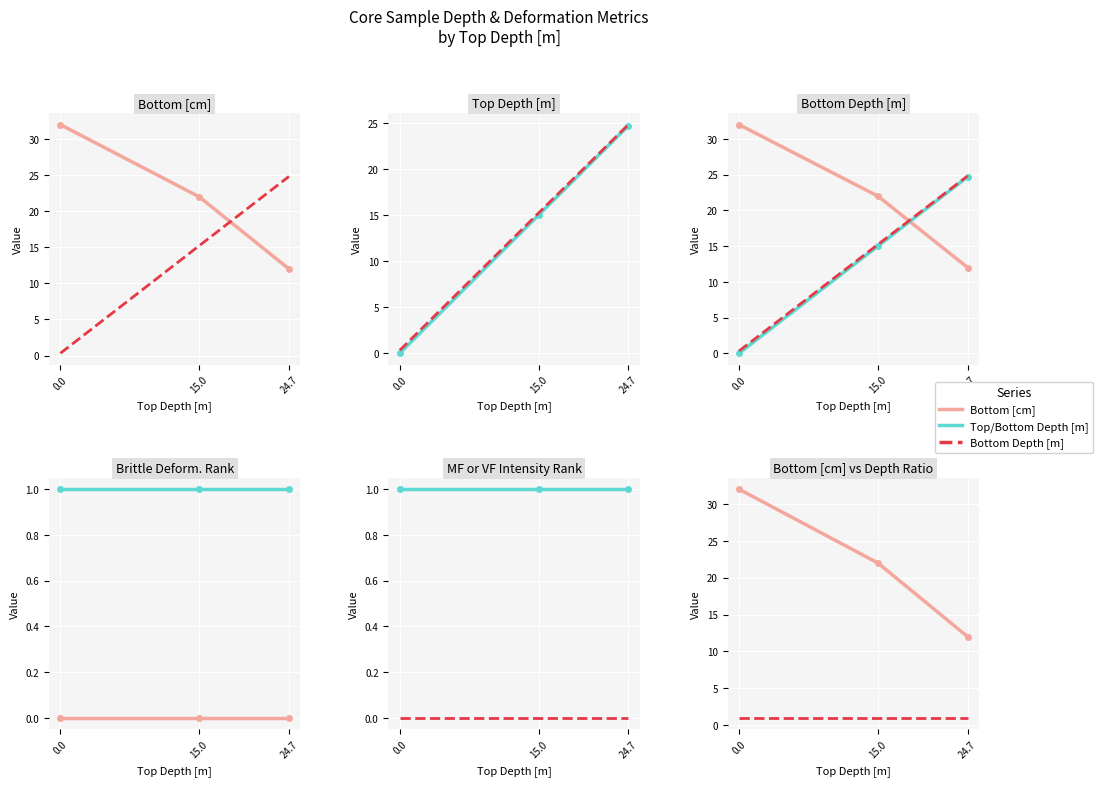

What is the value of the Top Depth [m] point at the 2nd from the left?

15.0